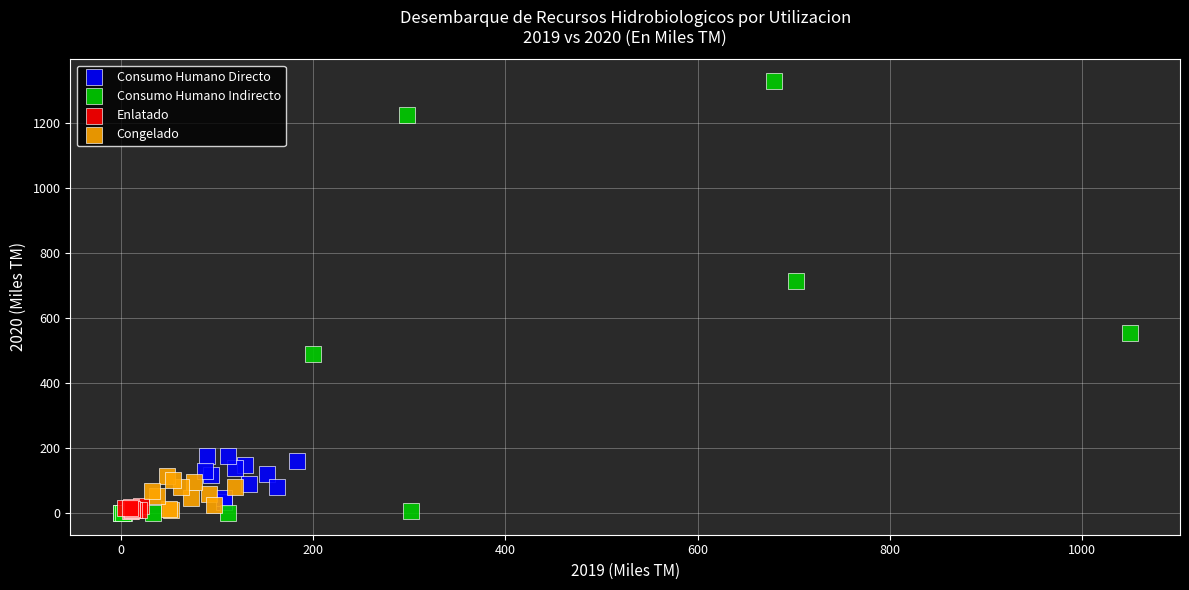

What are all the series names shown in the legend?

Consumo Humano Directo, Consumo Humano Indirecto, Enlatado, Congelado